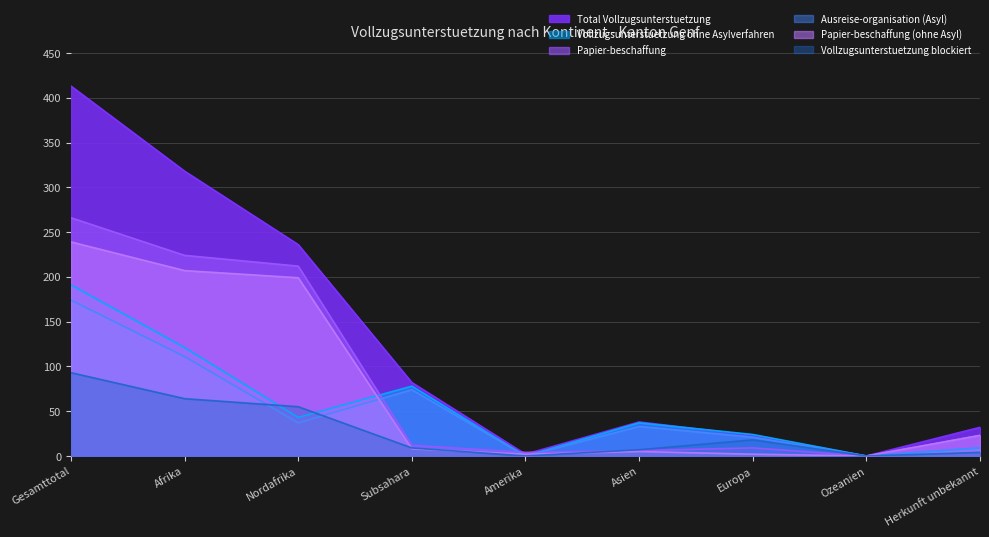

At which category is the sum across all series the highest?

Gesamttotal